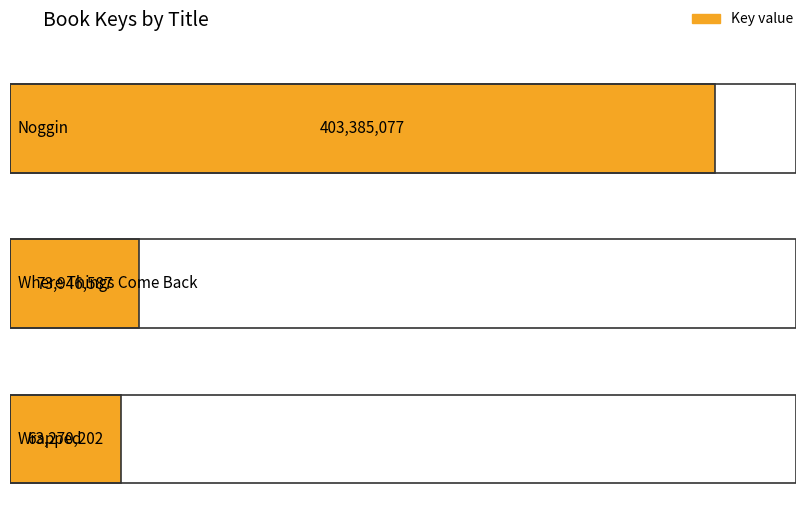

Rank the categories by value from lowest to highest.

Wrapped, Where Things Come Back, Noggin